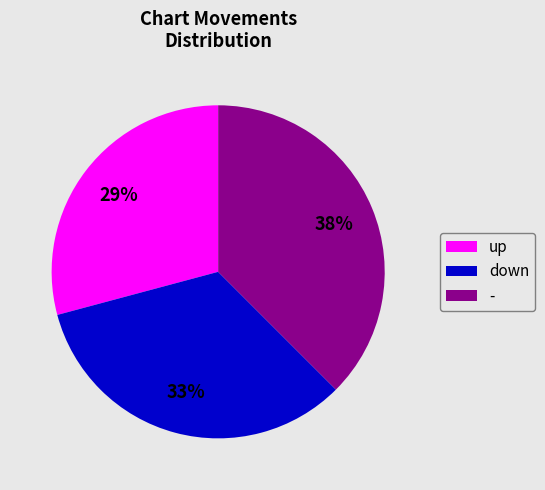

To the nearest percent, what percentage of the pie is down?

33%